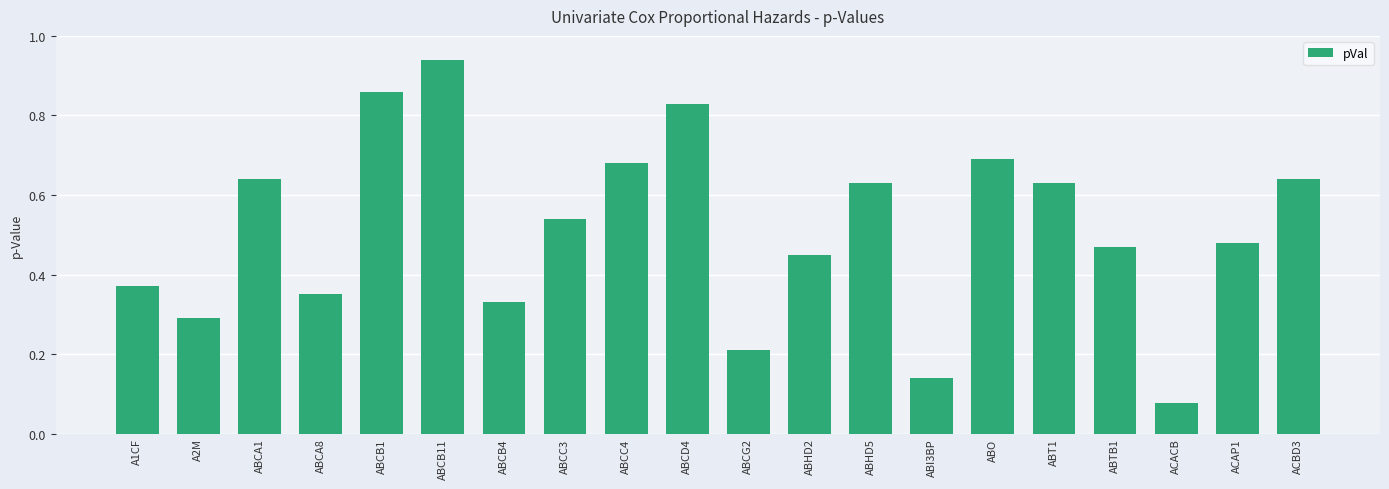

Are the bars grouped side by side (vs. stacked)?

No